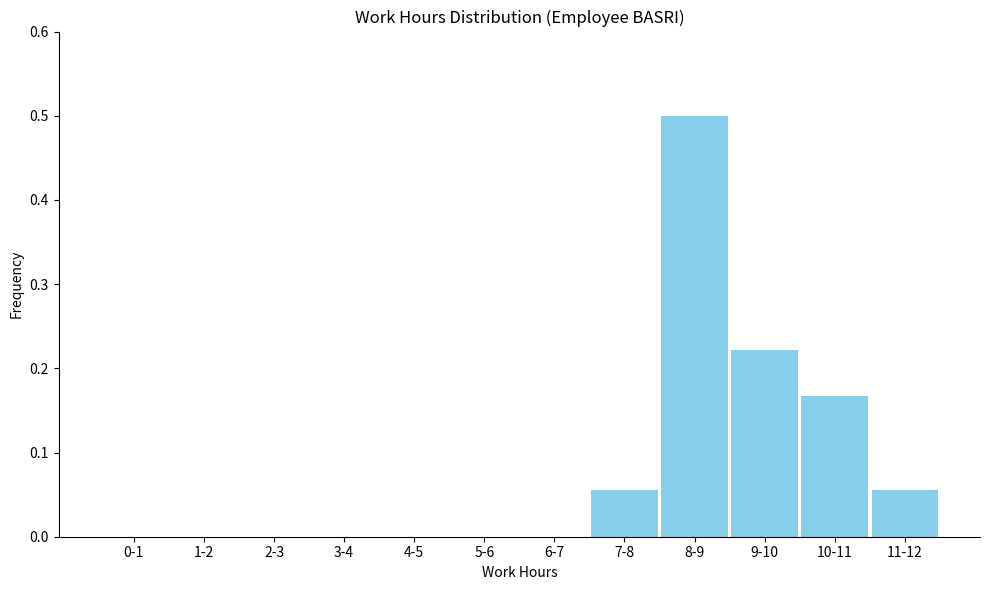

Which label corresponds to the largest value in the chart?

8-9